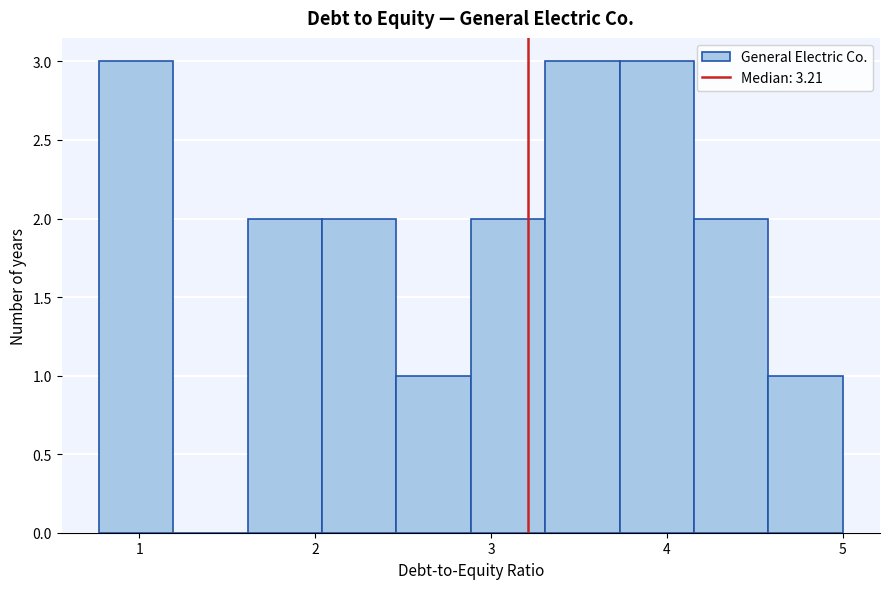

How tall is the bar that spans 4.2 to 4.6 on the x-axis? Neither the bar edges nor the heights are printed on the chart, so give them approximately, as read against the axes.

2